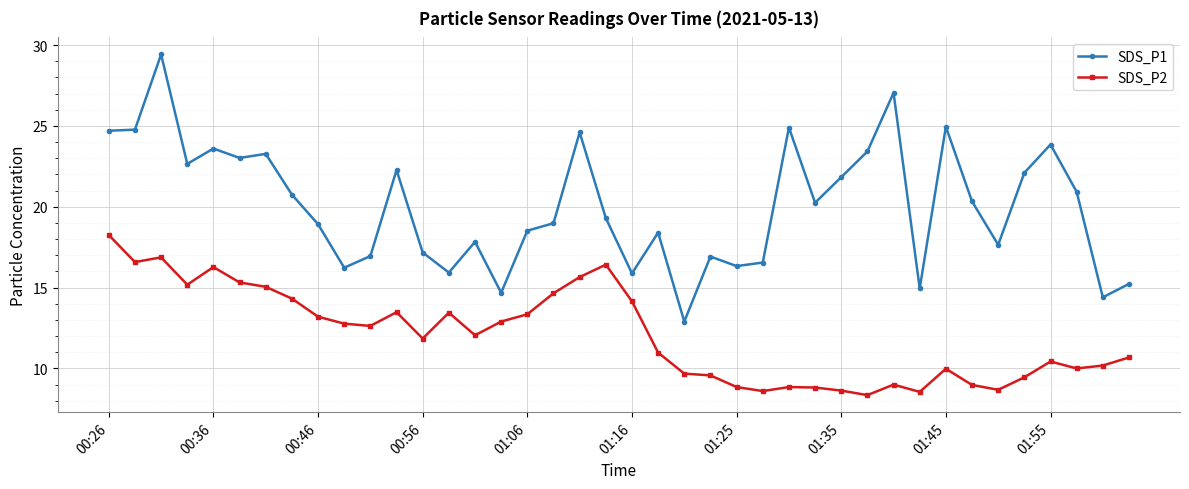

Rank the series by their average value, from lowest to highest.

SDS_P2, SDS_P1